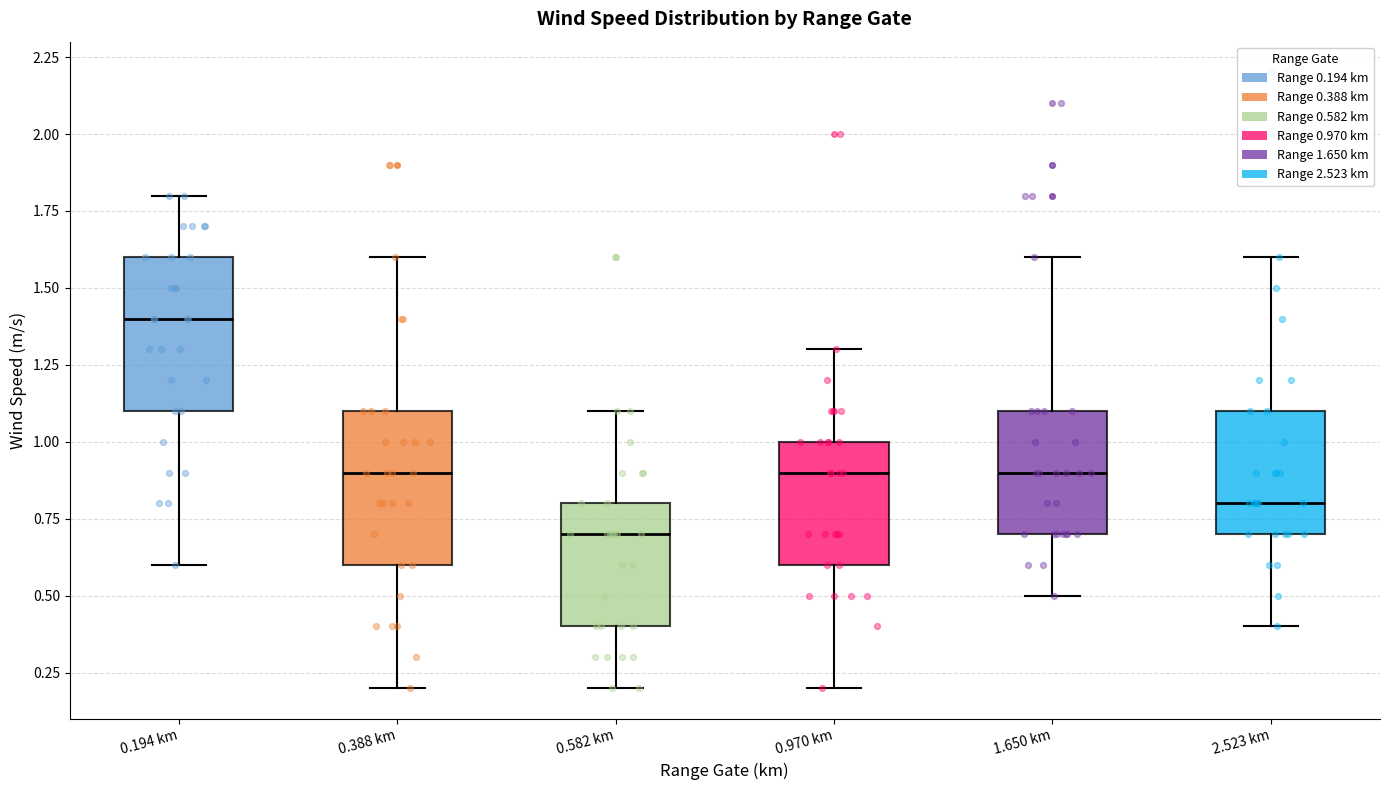

Which box's median line is the lowest?

0.582 km